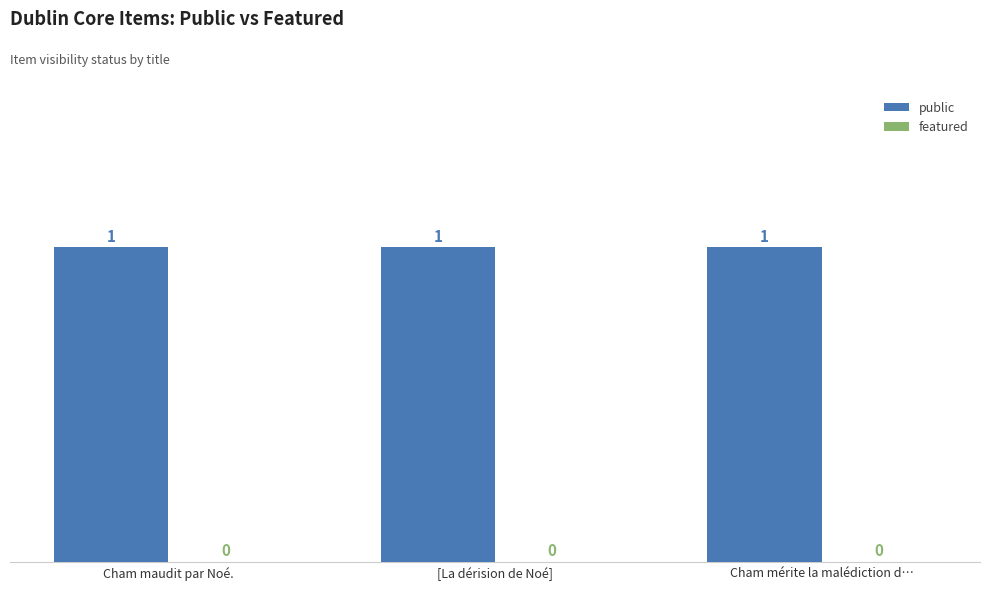

List the series in order of their overall mean, highest first.

public, featured